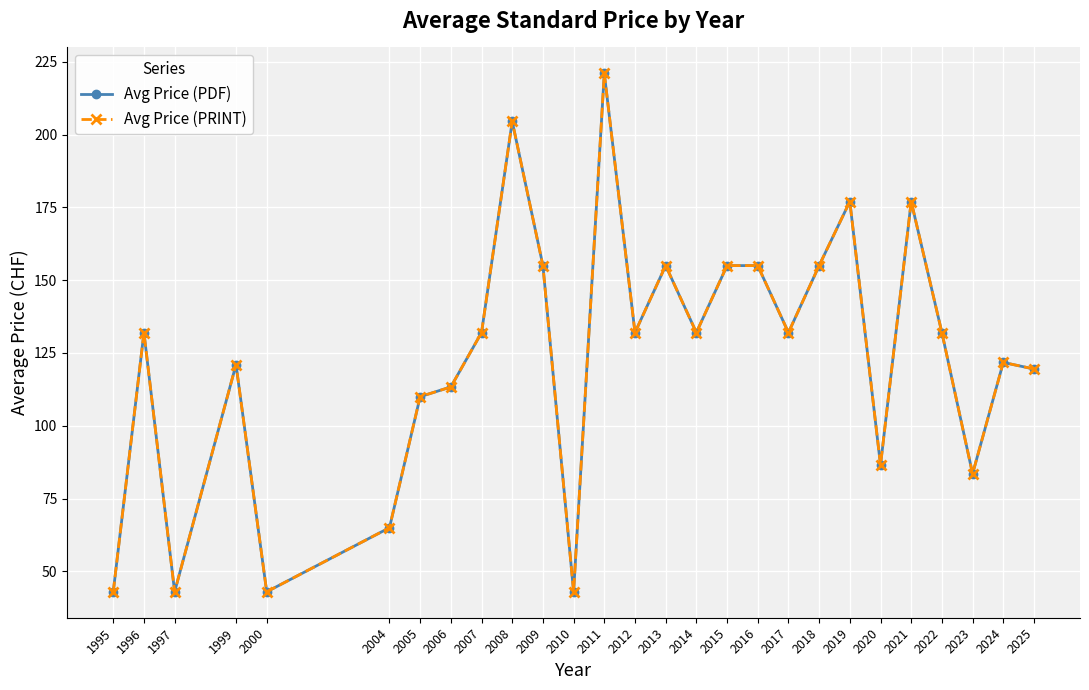

Is this an area chart (filled region under the line)?

No